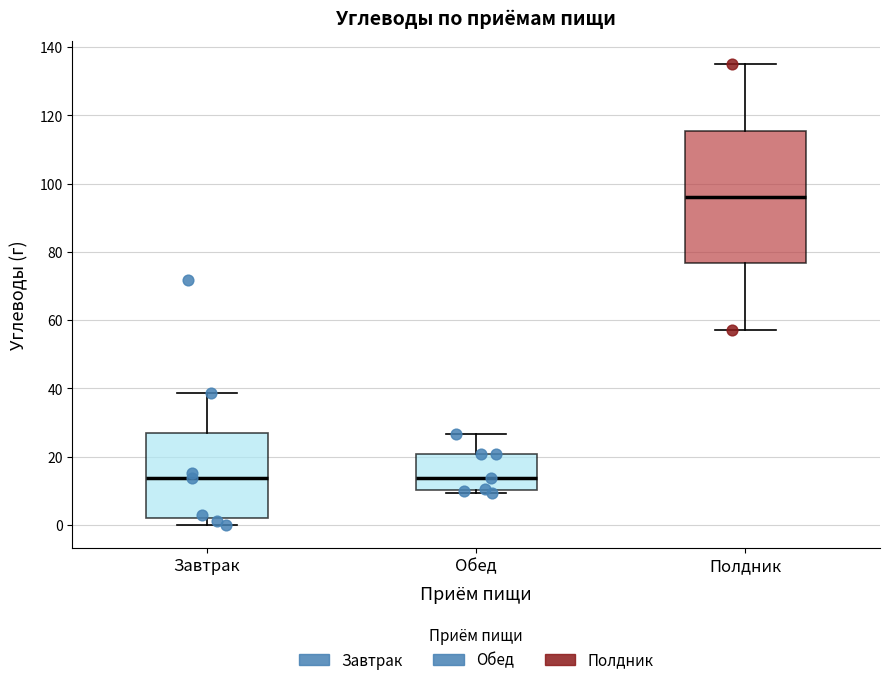

Reading left to right, transcribe this box plot: for each box, give where its median line is, the range the box spans, and where its two whiskers end, as read against the y-axis. The values are not printed on the chart, so give them approximately, as read against the axis.

Завтрак: median 14, box 2 to 28, whiskers 0 to 38
Обед: median 14, box 10 to 20, whiskers 10 (just below the box's lower edge) to 26
Полдник: median 96, box 76 to 116, whiskers 58 to 136